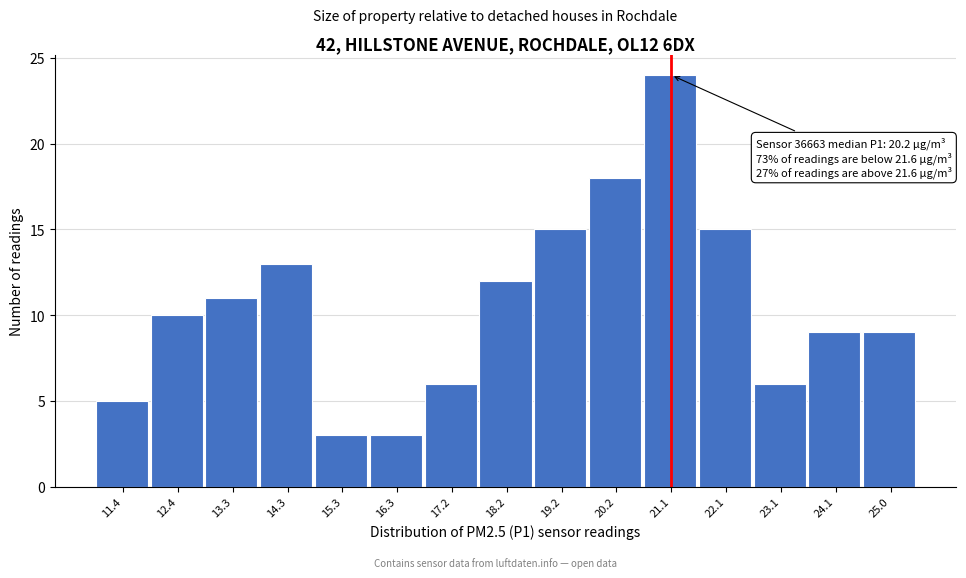

Reading left to right, list all the values displayed in this chart.

5	10	11	13	3	3	6	12	15	18	24	15	6	9	9